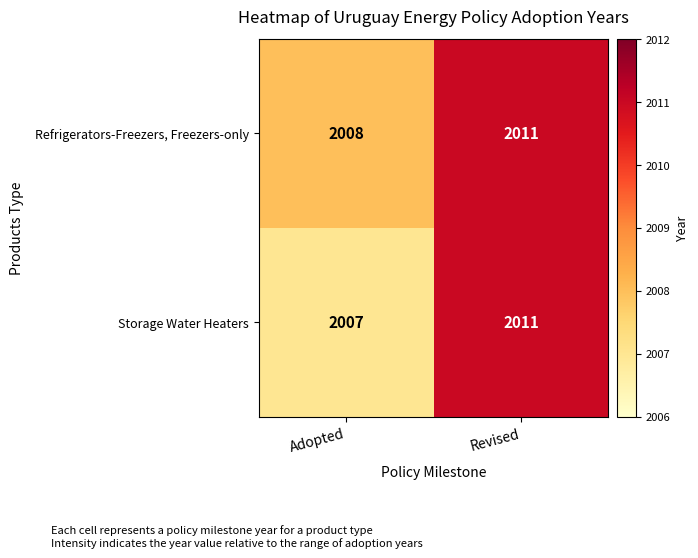

At Adopted, list the series in order from smallest to largest.

Storage Water Heaters, Refrigerators-Freezers, Freezers-only